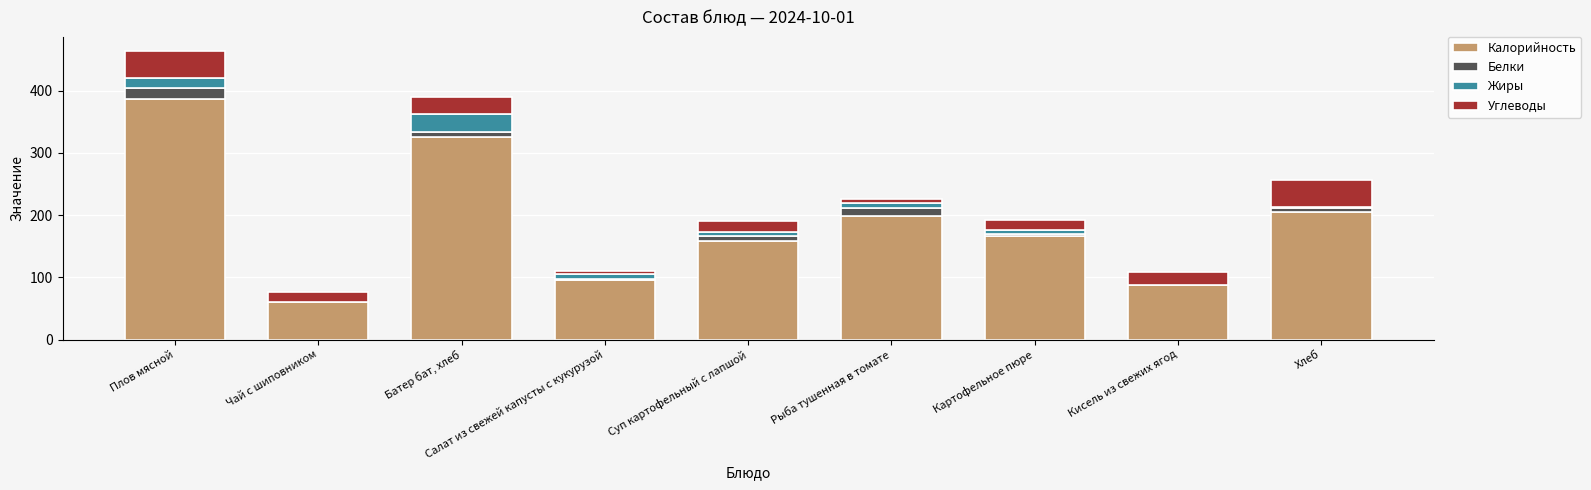

What is the sum of all Калорийность values?

1685